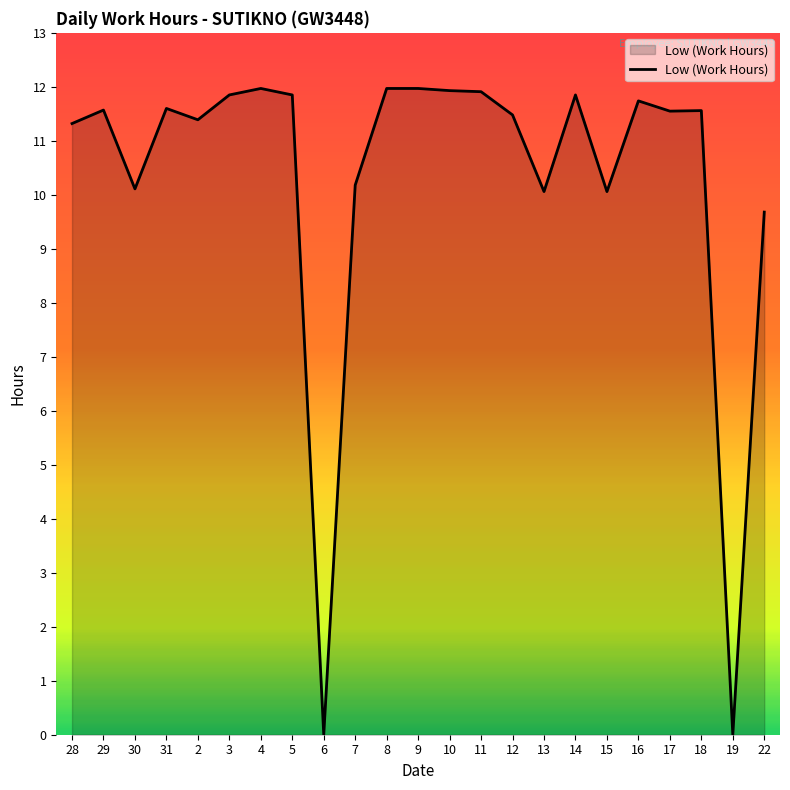

What is the sum of the values at 29 and 15?

21.6